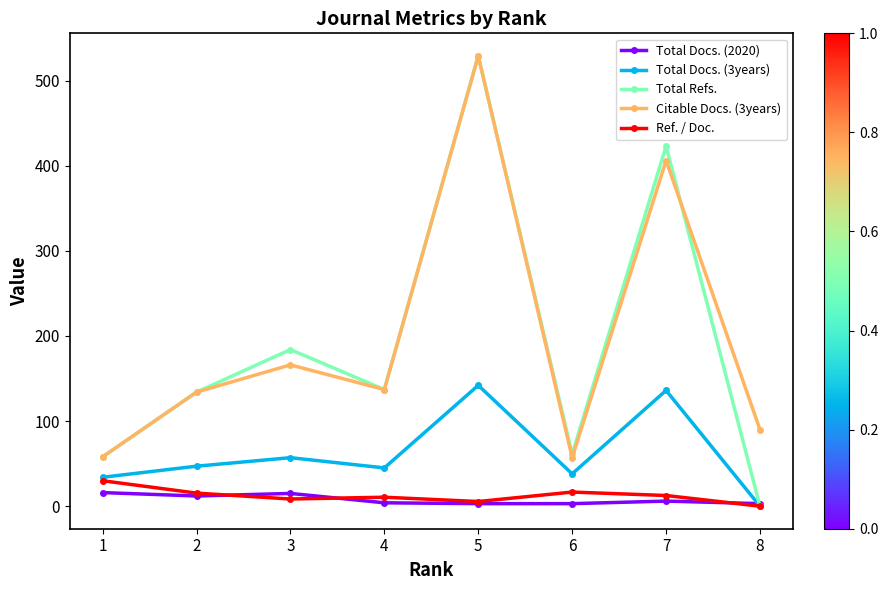

At how many categories does at least one series exceed 466?

1